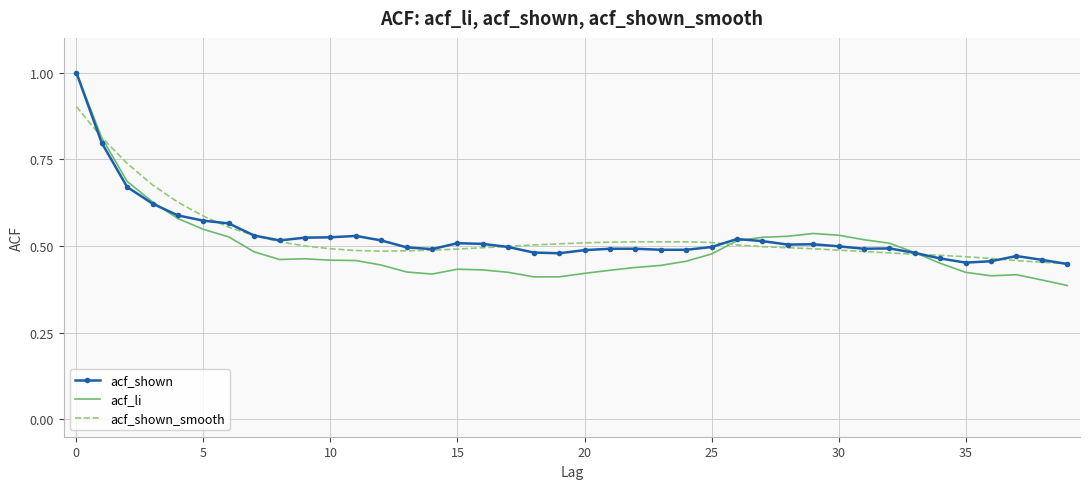

What is the maximum value shown in the chart?

1.0